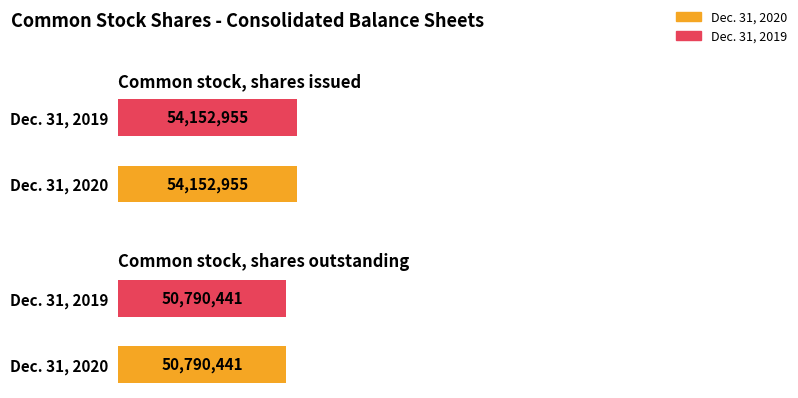

True or false: Dec. 31, 2020 has a value of 15067517 at Common stock, shares issued.

False